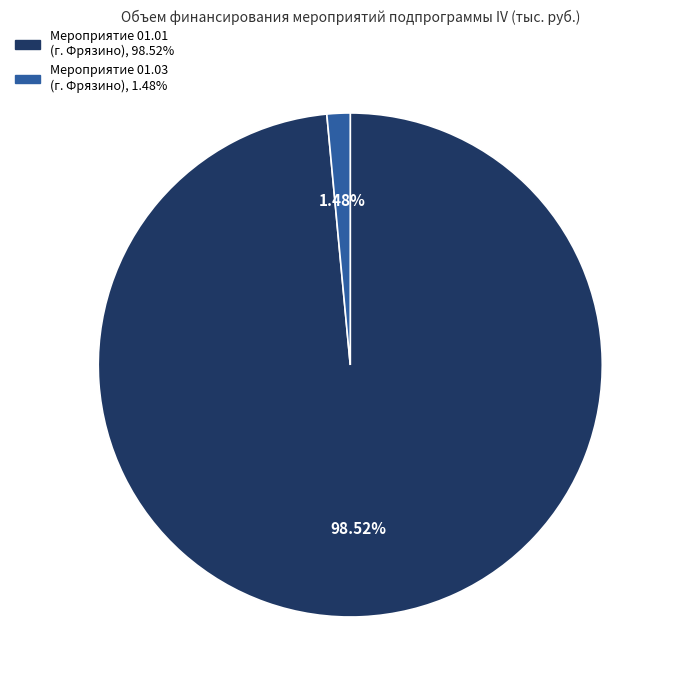

Is there any slice that represents more than half of the pie?

Yes